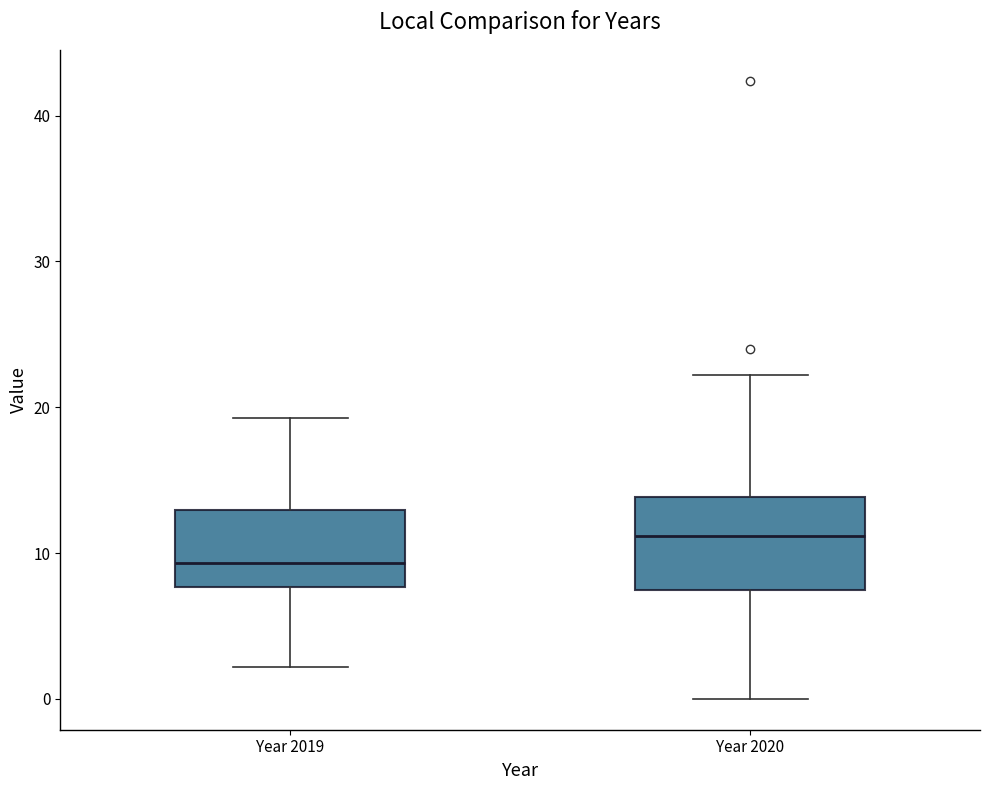

Reading left to right, read every box against the y-axis: the position of its median line, the range the box covers, and the ends of its whiskers. The values are not printed on the chart, so give them approximately, as read against the axis.

Year 2019: median 9, box 8 to 13, whiskers 2 to 19
Year 2020: median 11, box 7 to 14, whiskers 0 to 22